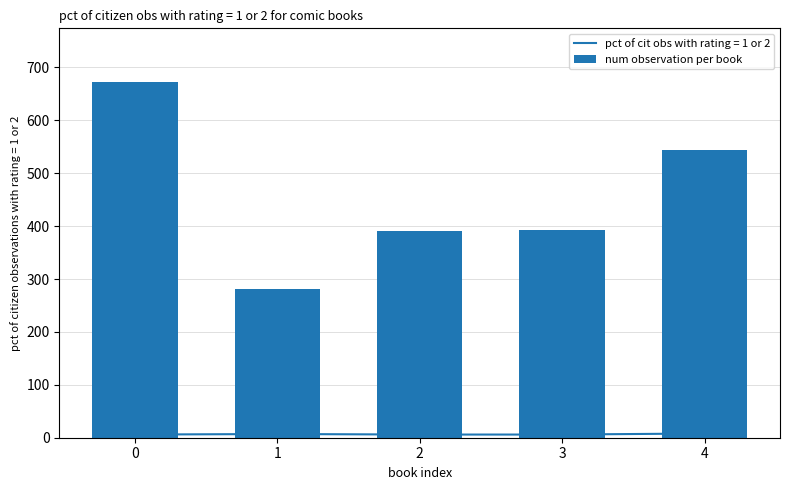

How many values are below 392?

2